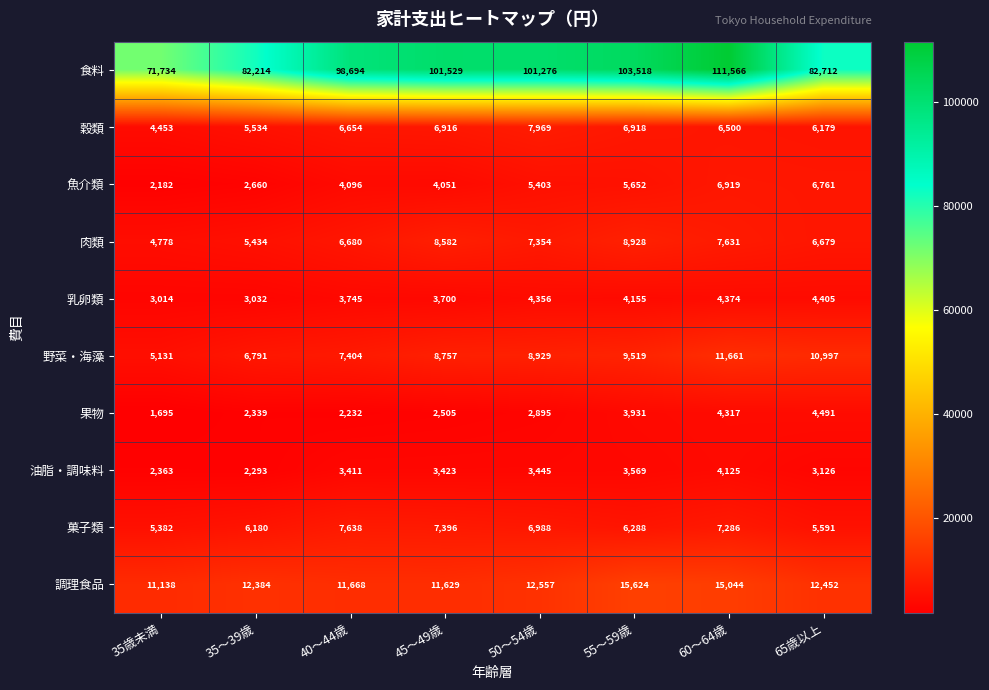

What is the difference between the maximum and minimum values in the 魚介類 series?

4737